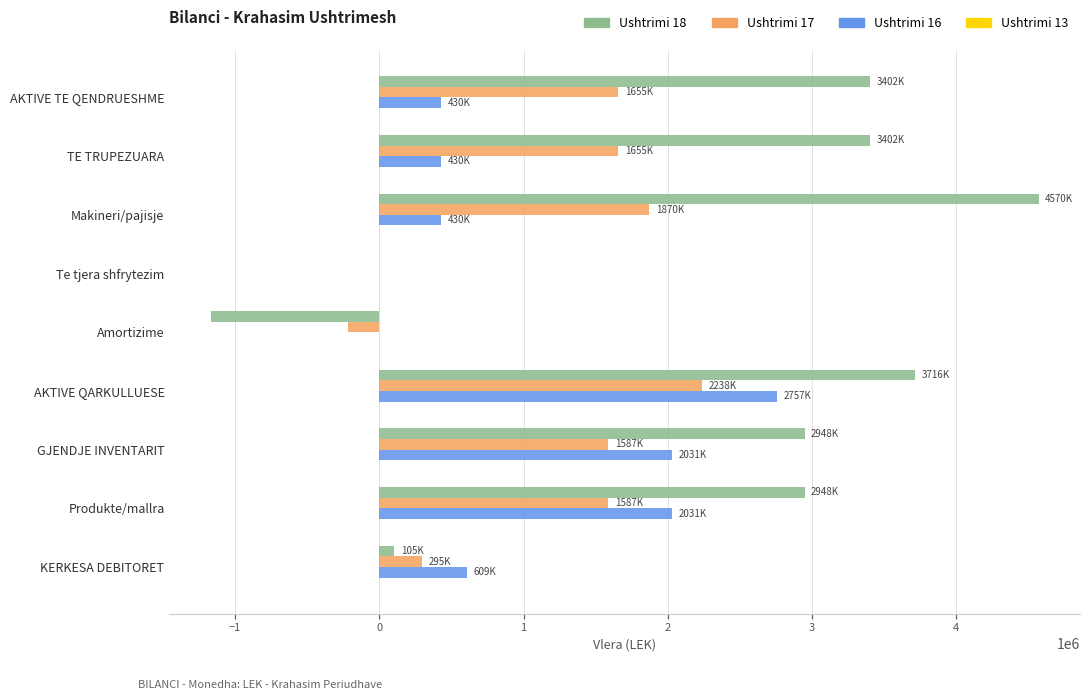

At which category is the sum across all series the highest?

AKTIVE QARKULLUESE